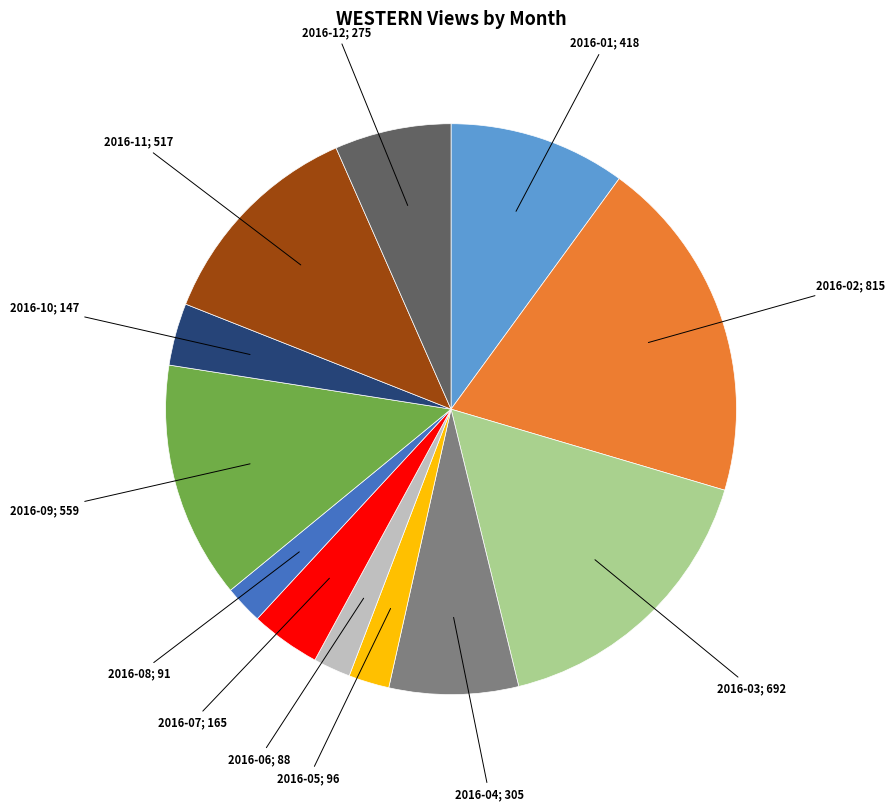

Is there a majority slice in this chart?

No